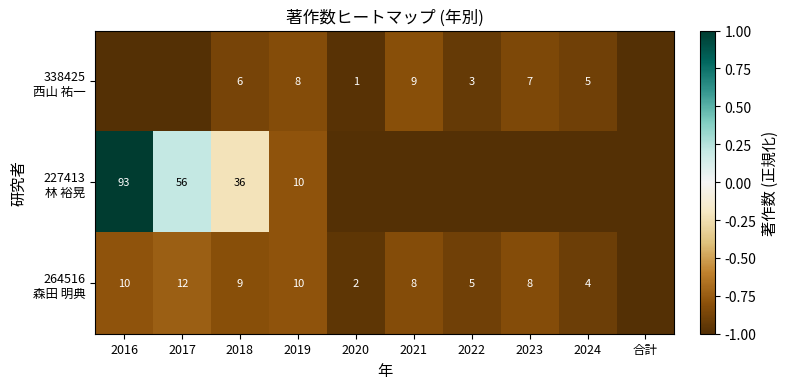

What is the spread (max minus min) of values at 2018?

30